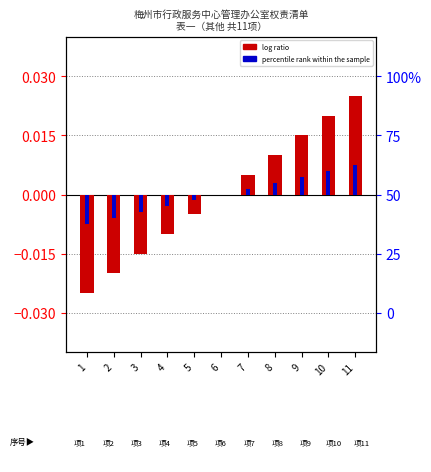

Are the bars horizontal?

No